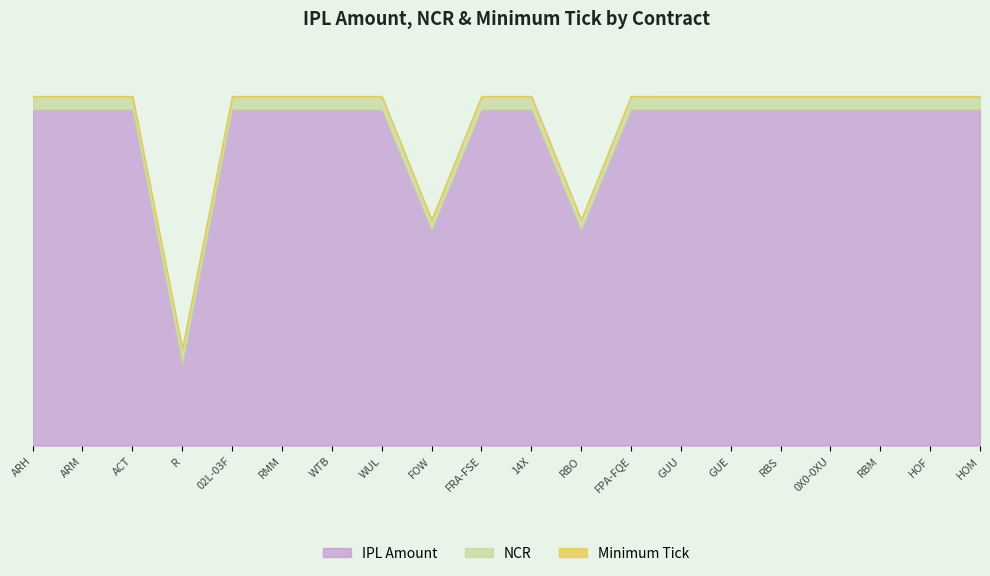

What is the average value of the NCR series?

0.2